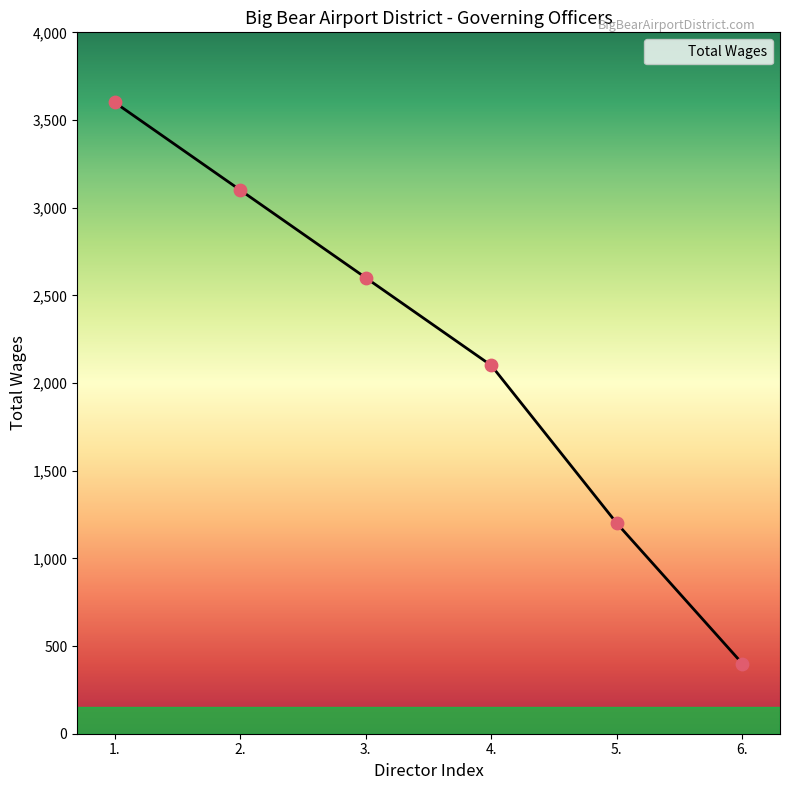

Approximately how many times larger is the value at 5. compared to 3.?

0.5